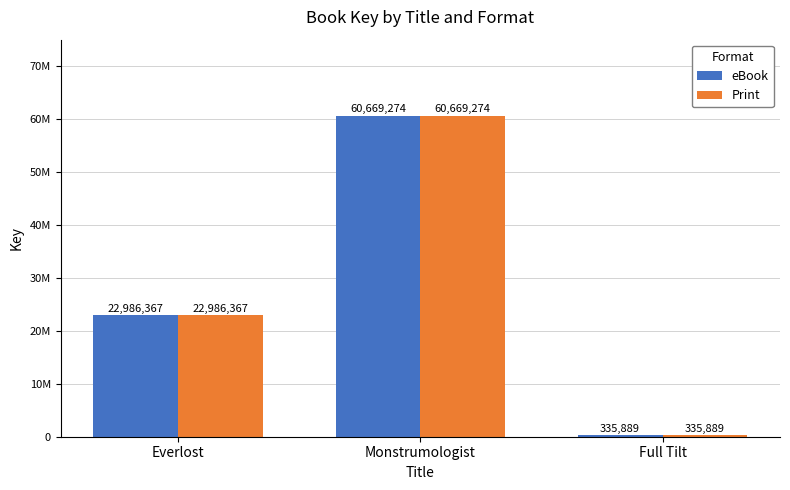

Which has a higher value, Full Tilt or Monstrumologist?

Monstrumologist